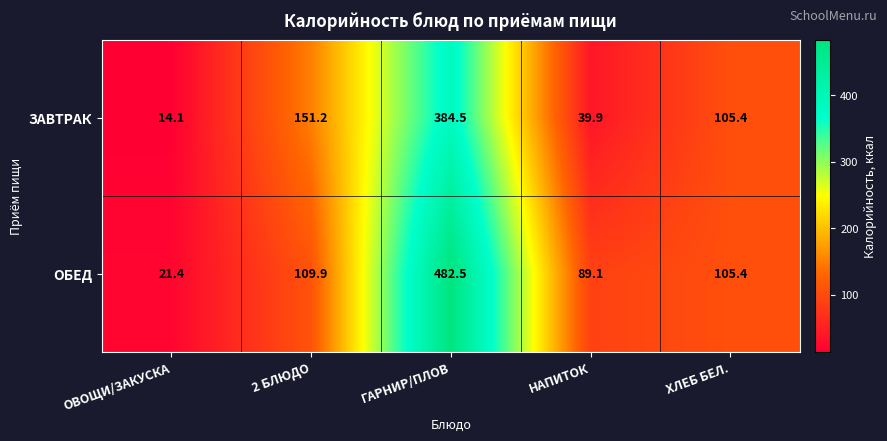

Between 2 БЛЮДО and НАПИТОК, which series saw the biggest shift?

ЗАВТРАК